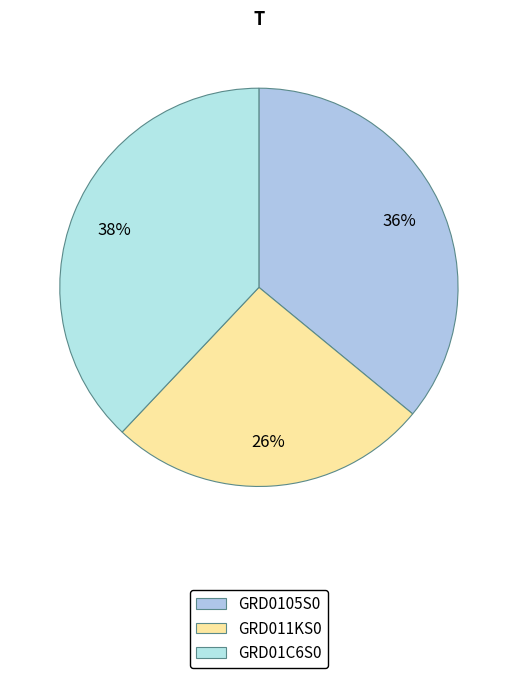

Which category has the biggest portion of the pie?

GRD01C6S0